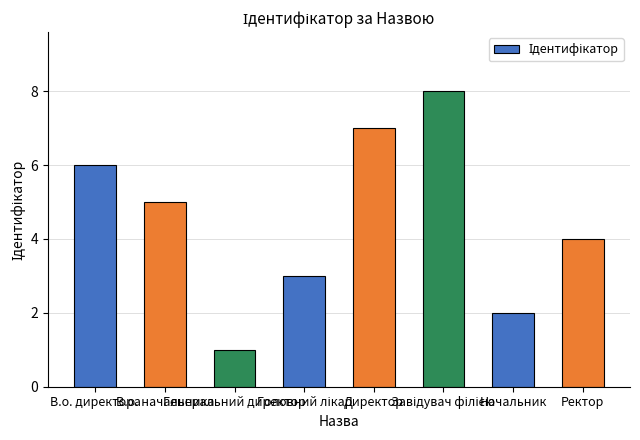

True or false: the data shows 4 at Ректор.

True